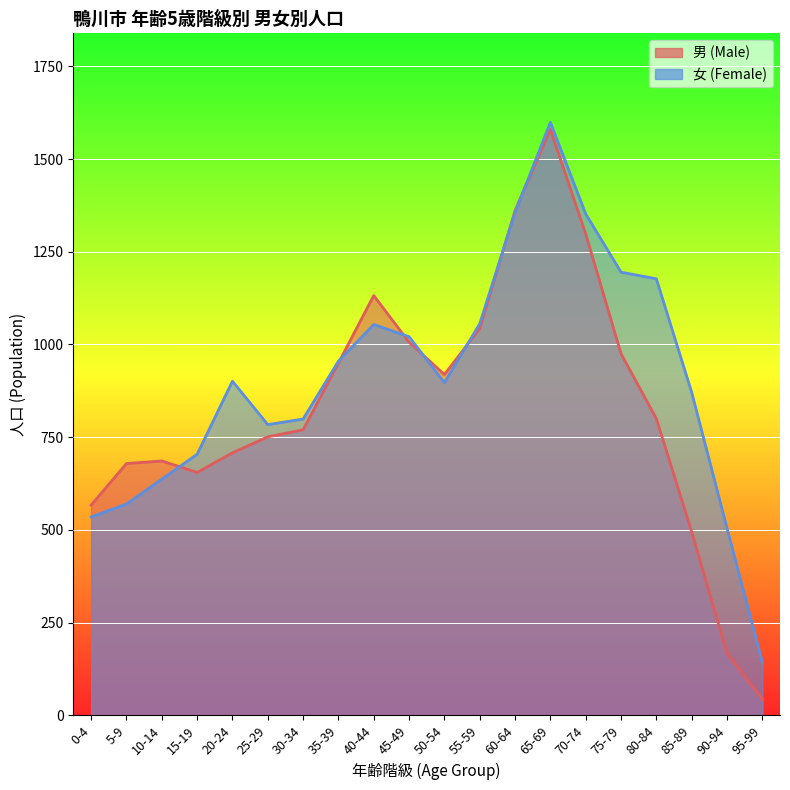

Which series ends up on top after the final intersection of 女 (Female) and 男 (Male)?

女 (Female)